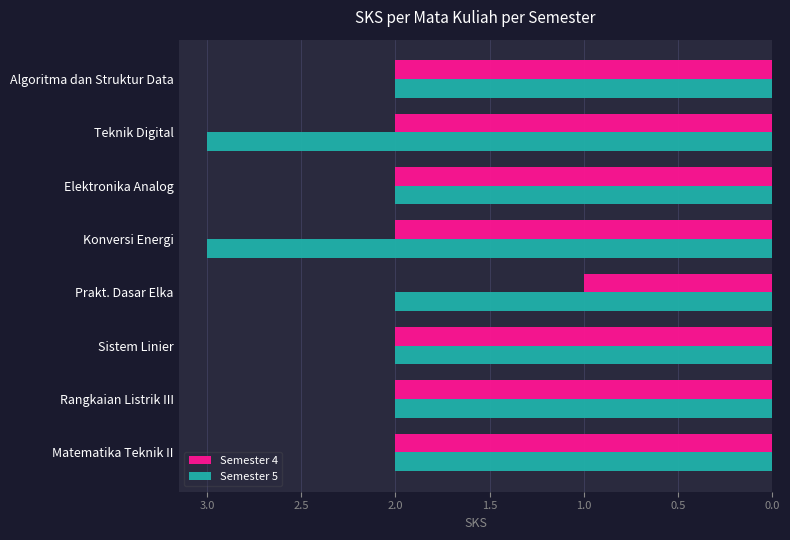

What is the greatest value displayed?

3